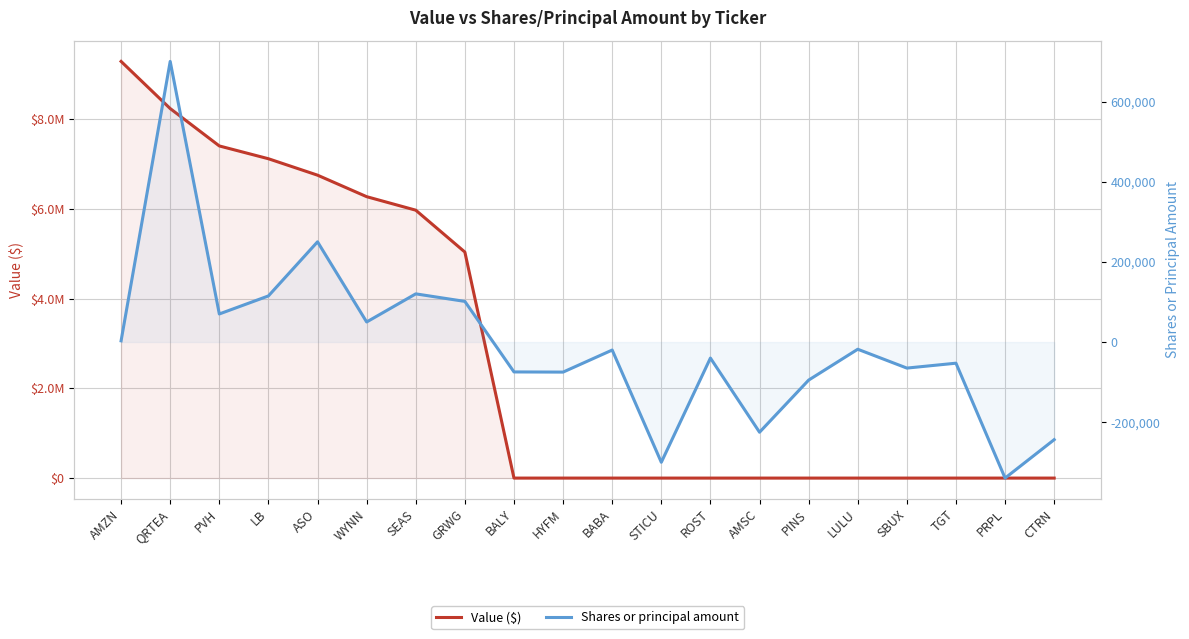

Reading left to right, list all the values displayed in this chart.

Value ($): AMZN=9282000	QRTEA=8232000	PVH=7399000	LB=7114000	ASO=6748000	WYNN=6269000	SEAS=5968000	GRWG=5035000	BALY=0	HYFM=0	BABA=0	STICU=0	ROST=0	AMSC=0	PINS=0	LULU=0	SBUX=0	TGT=0	PRPL=0	CTRN=0
Shares or principal amount: AMZN=3000	QRTEA=700000	PVH=70000	LB=115000	ASO=250000	WYNN=50000	SEAS=120159	GRWG=101335	BALY=-74597	HYFM=-75000	BABA=-20000	STICU=-300000	ROST=-40000	AMSC=-225000	PINS=-95000	LULU=-18000	SBUX=-65000	TGT=-52796	PRPL=-339400	CTRN=-243533